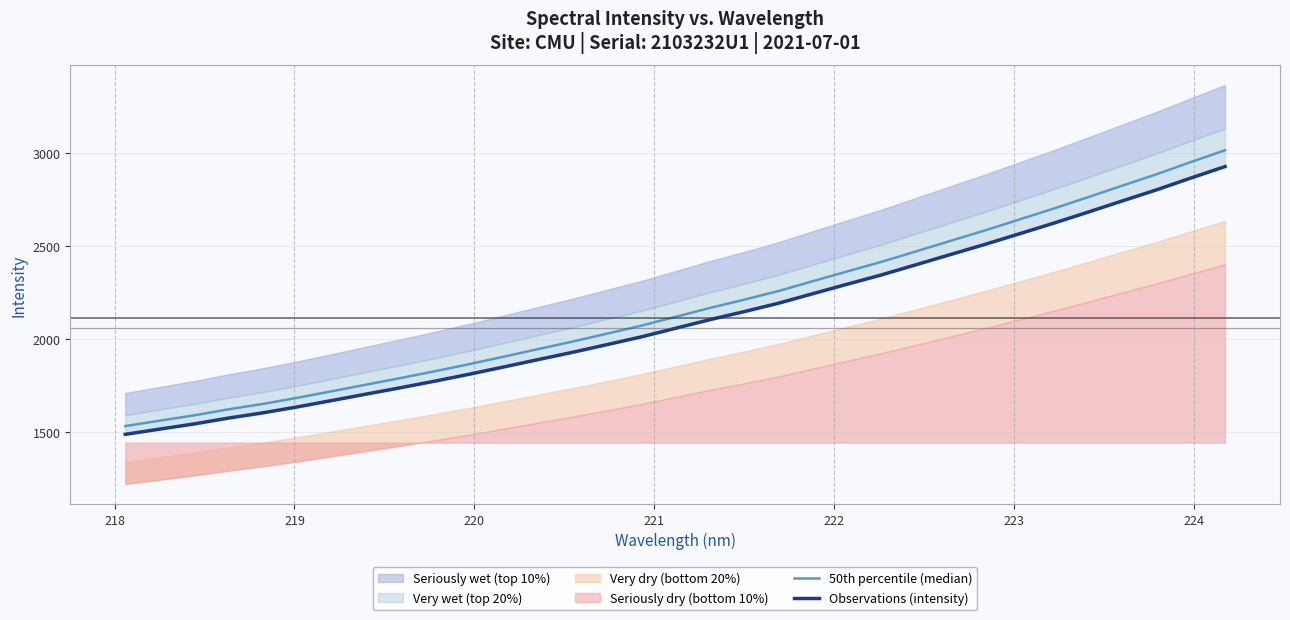

Reading left to right, extract all data points from this chart.

50th percentile (median): 1530.6	1559.6	1588.3	1620.8	1650.0	1682.8	1718.1	1753.8	1789.3	1826.0	1864.2	1904.5	1945.4	1985.7	2028.3	2071.4	2119.1	2167.1	2211.7	2258.5	2311.5	2364.1	2415.9	2472.0	2528.5	2584.5	2643.2	2702.2	2763.4	2825.8	2887.4	2953.0	3017.0
Observations (intensity): 1486.0	1514.2	1542.0	1573.6	1601.9	1633.8	1668.0	1702.7	1737.2	1772.8	1809.9	1849.0	1888.7	1927.9	1969.3	2011.0	2057.4	2104.0	2147.3	2192.7	2244.2	2295.2	2345.5	2400.0	2454.8	2509.3	2566.2	2623.5	2682.9	2743.5	2803.3	2867.0	2929.1